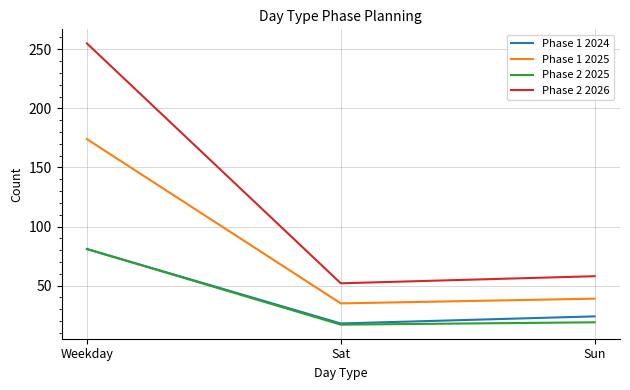

Which series has the largest range (max minus min)?

Phase 2 2026